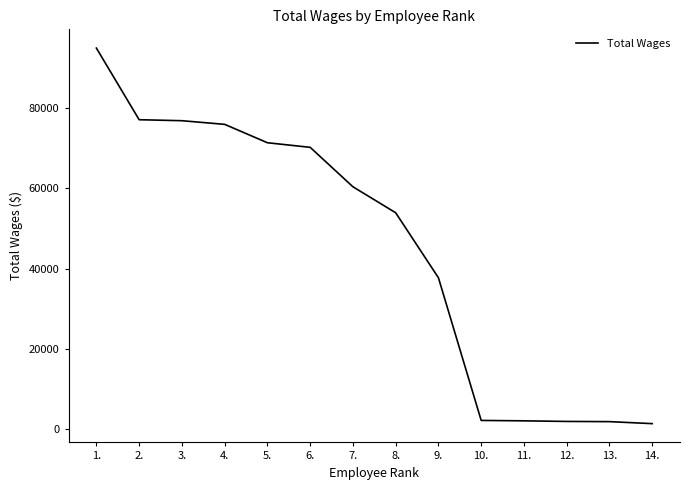

How many series are shown in this chart?

1